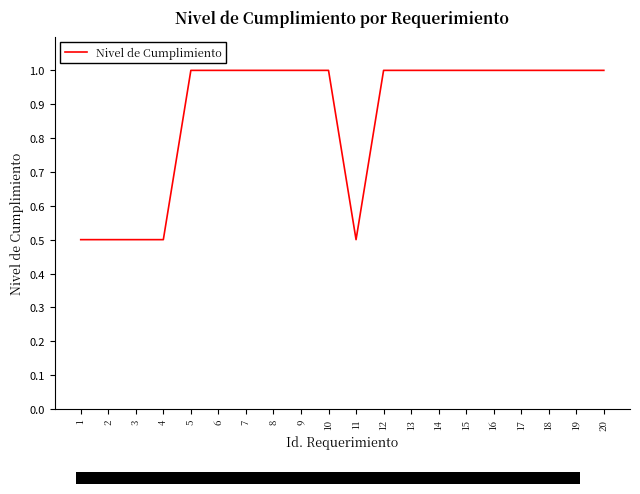

What is the difference between the maximum and minimum values?

0.5